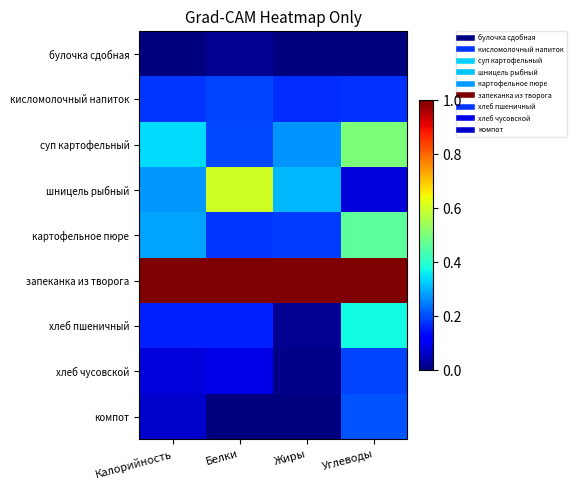

At which category is the sum across all series the highest?

Углеводы